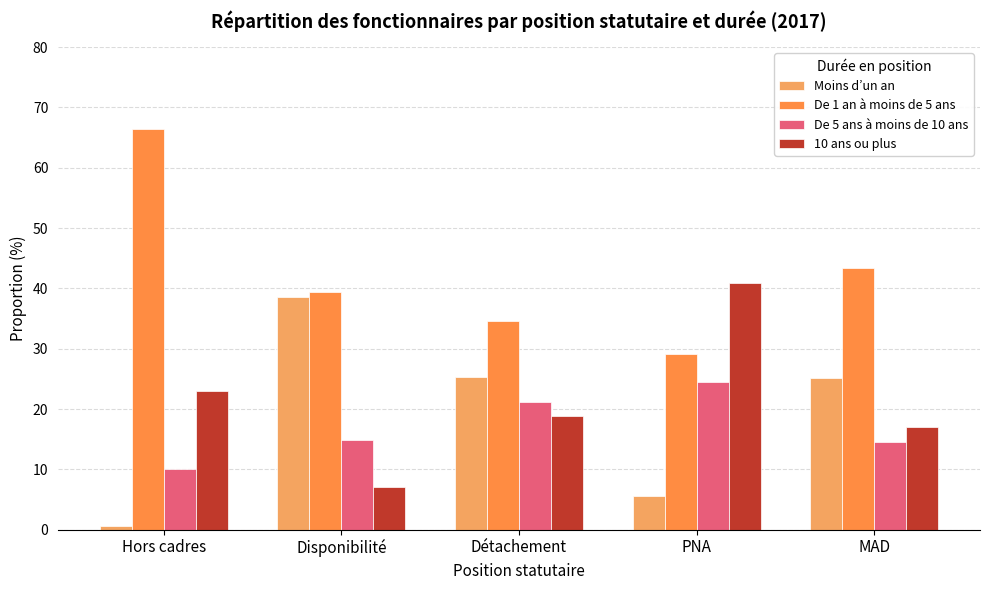

What are all the series names shown in the legend?

Moins d’un an, De 1 an à moins de 5 ans, De 5 ans à moins de 10 ans, 10 ans ou plus